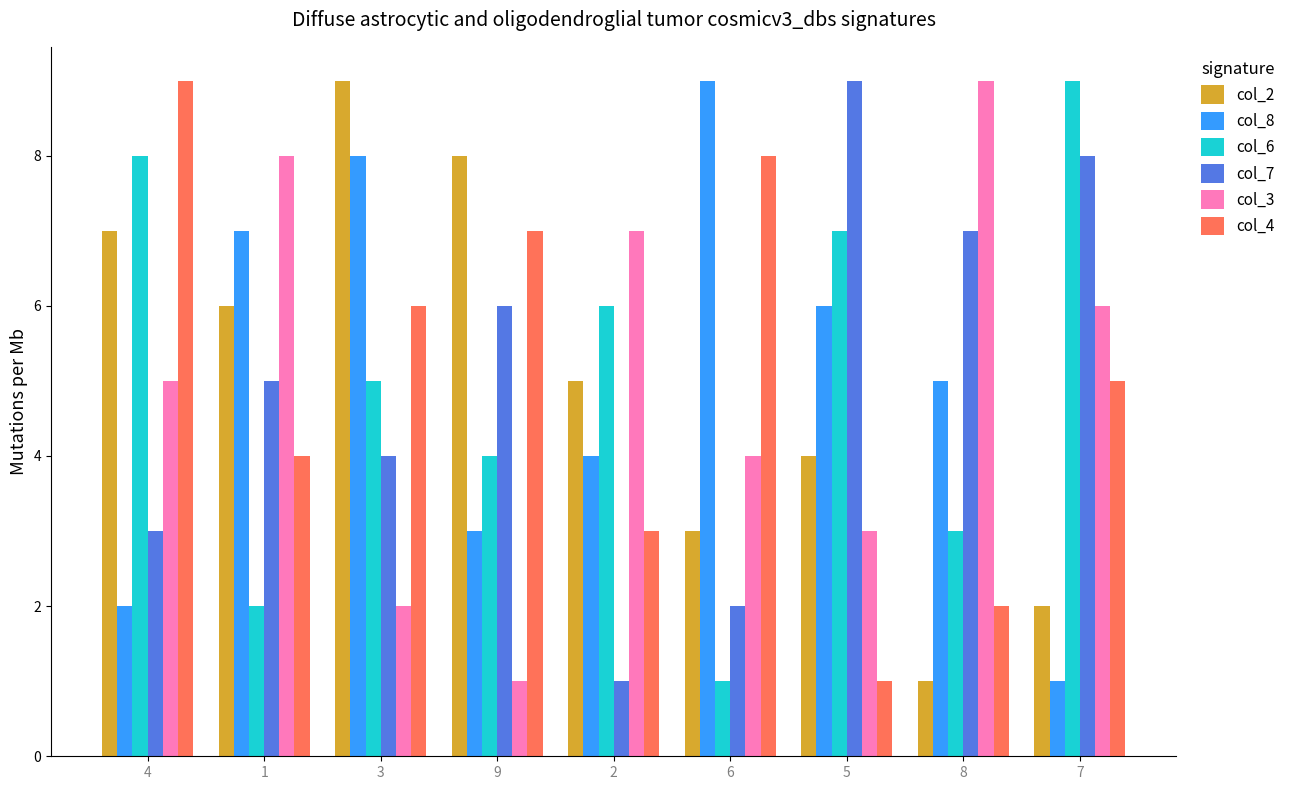

Which series changed the most between 4 and 5?

col_4